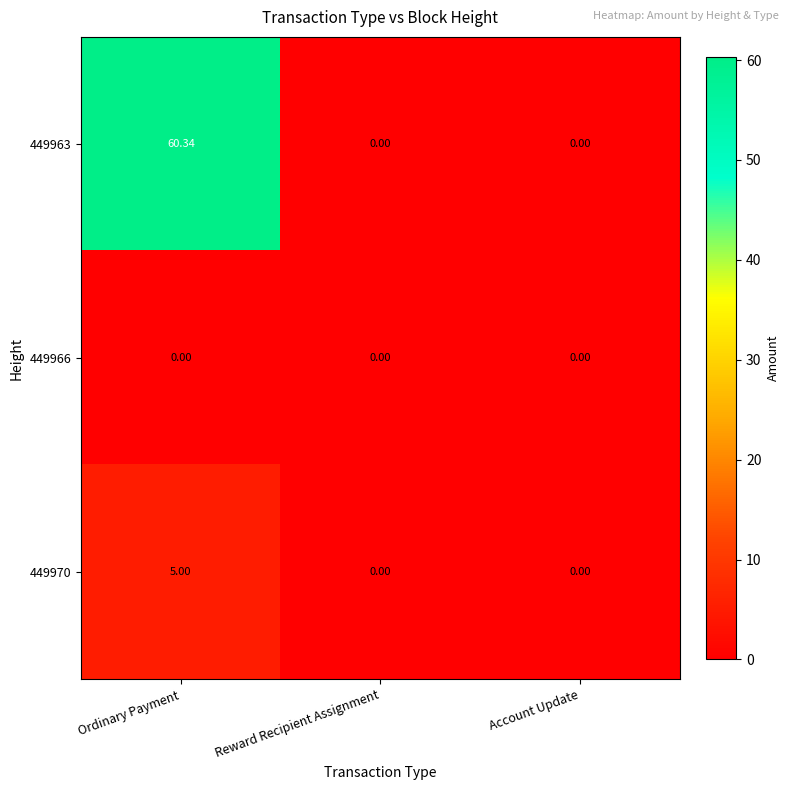

At which category is the sum across all series the highest?

Ordinary Payment